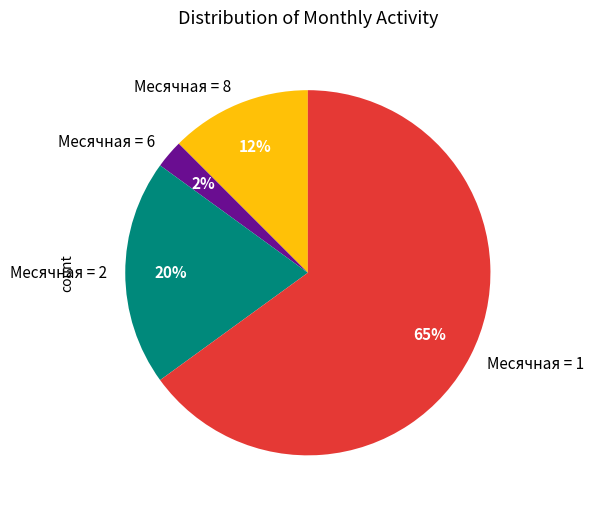

What is the majority slice?

Месячная = 1